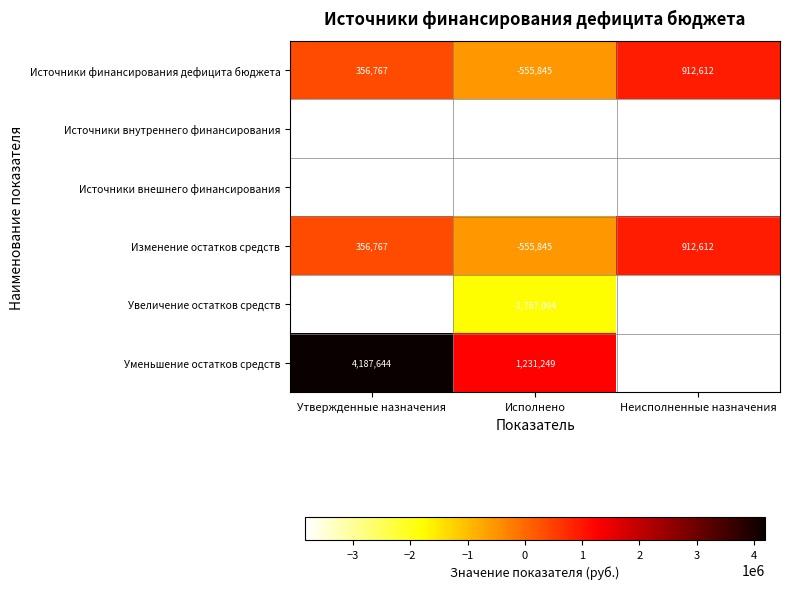

At which label is Источники финансирования дефицита бюджета closest to 178383?

Утвержденные назначения